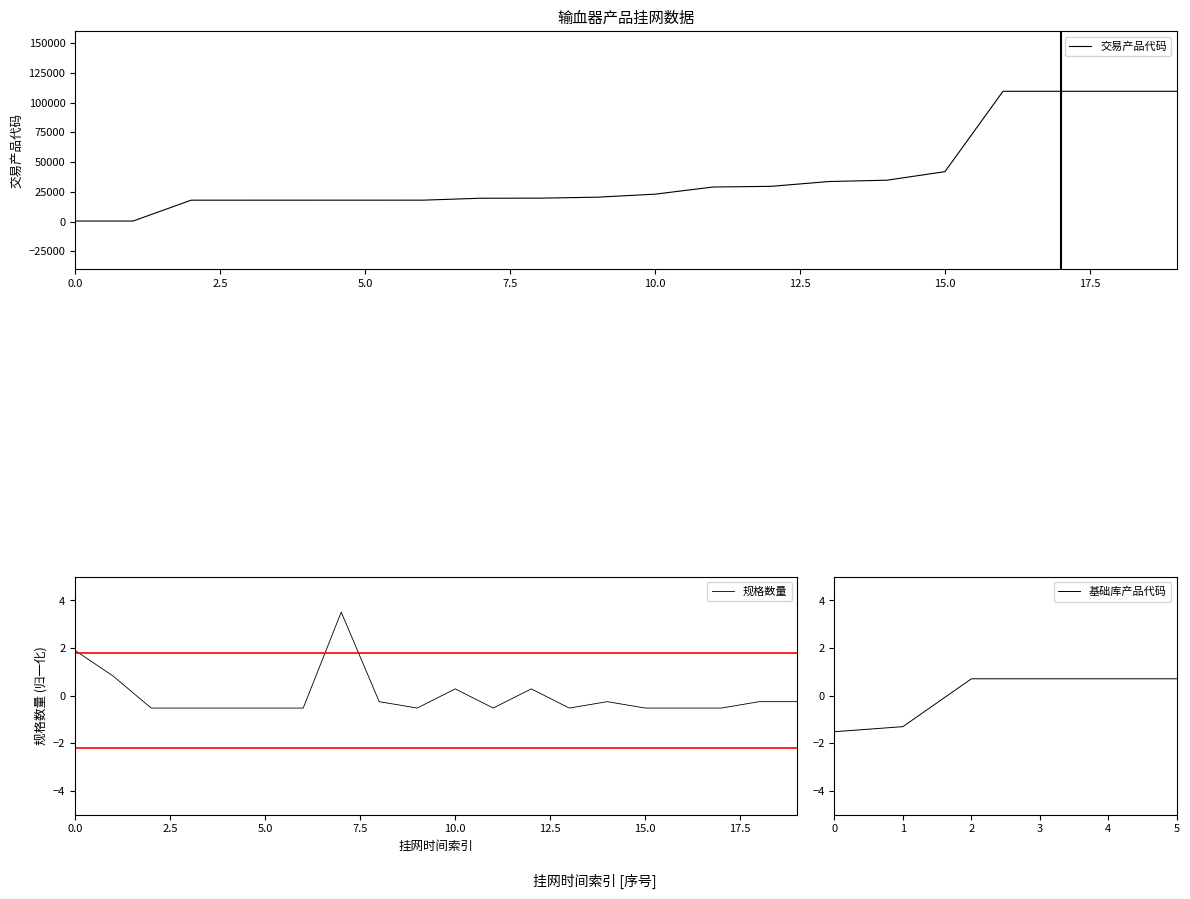

True or false: 规格数量 has a value of 0.4 at 0.0.

False